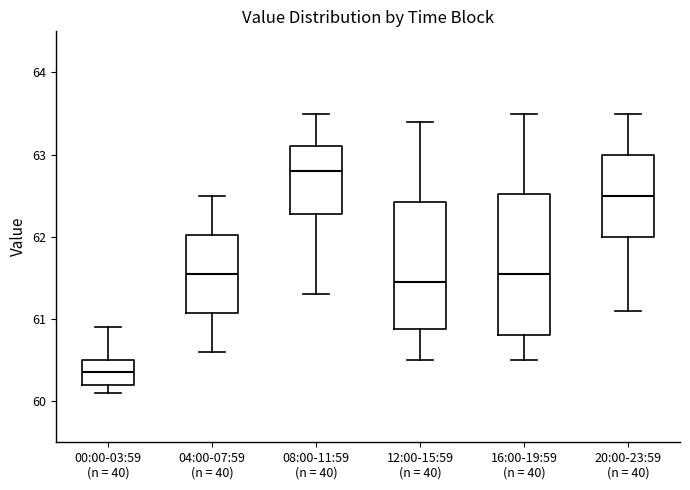

Which box's median line is the lowest?

00:00-03:59 (n = 40)